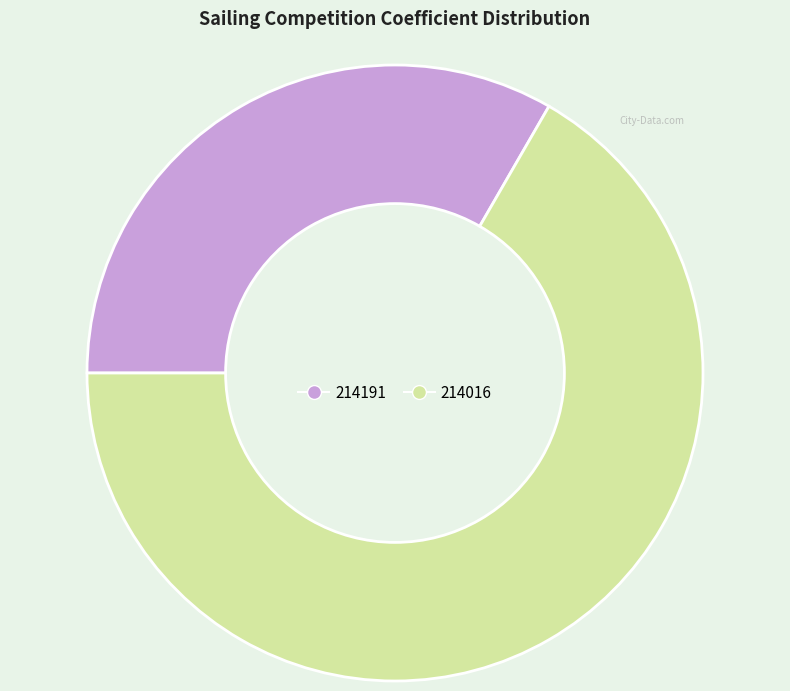

Combined, do 214016 and 214191 account for over 50%?

Yes